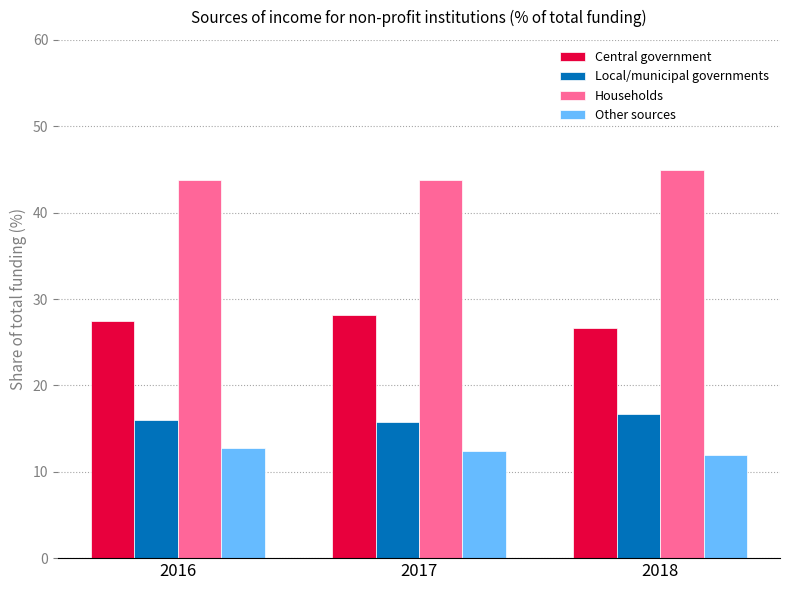

What is the minimum value shown in the chart?

11.9